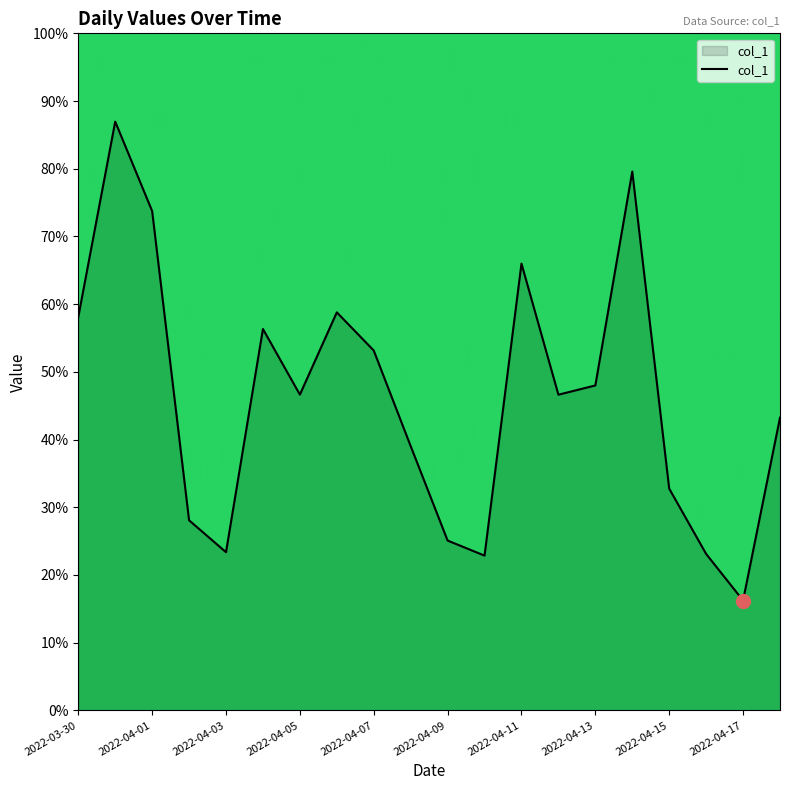

How many distinct data groups are displayed?

1